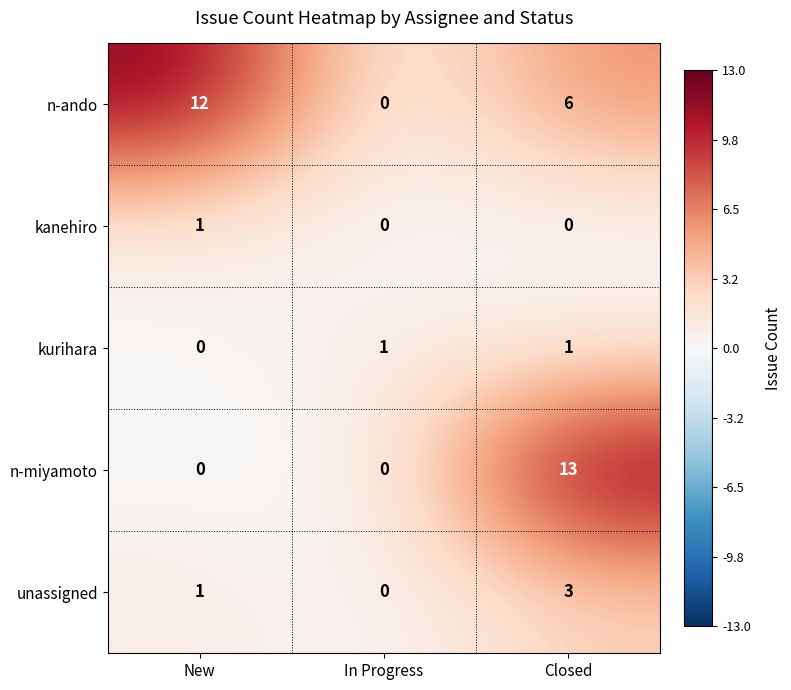

Reading left to right, transcribe all the data shown in this chart.

n-ando: New=12	In Progress=0	Closed=6
kanehiro: New=1	In Progress=0	Closed=0
kurihara: New=0	In Progress=1	Closed=1
n-miyamoto: New=0	In Progress=0	Closed=13
unassigned: New=1	In Progress=0	Closed=3